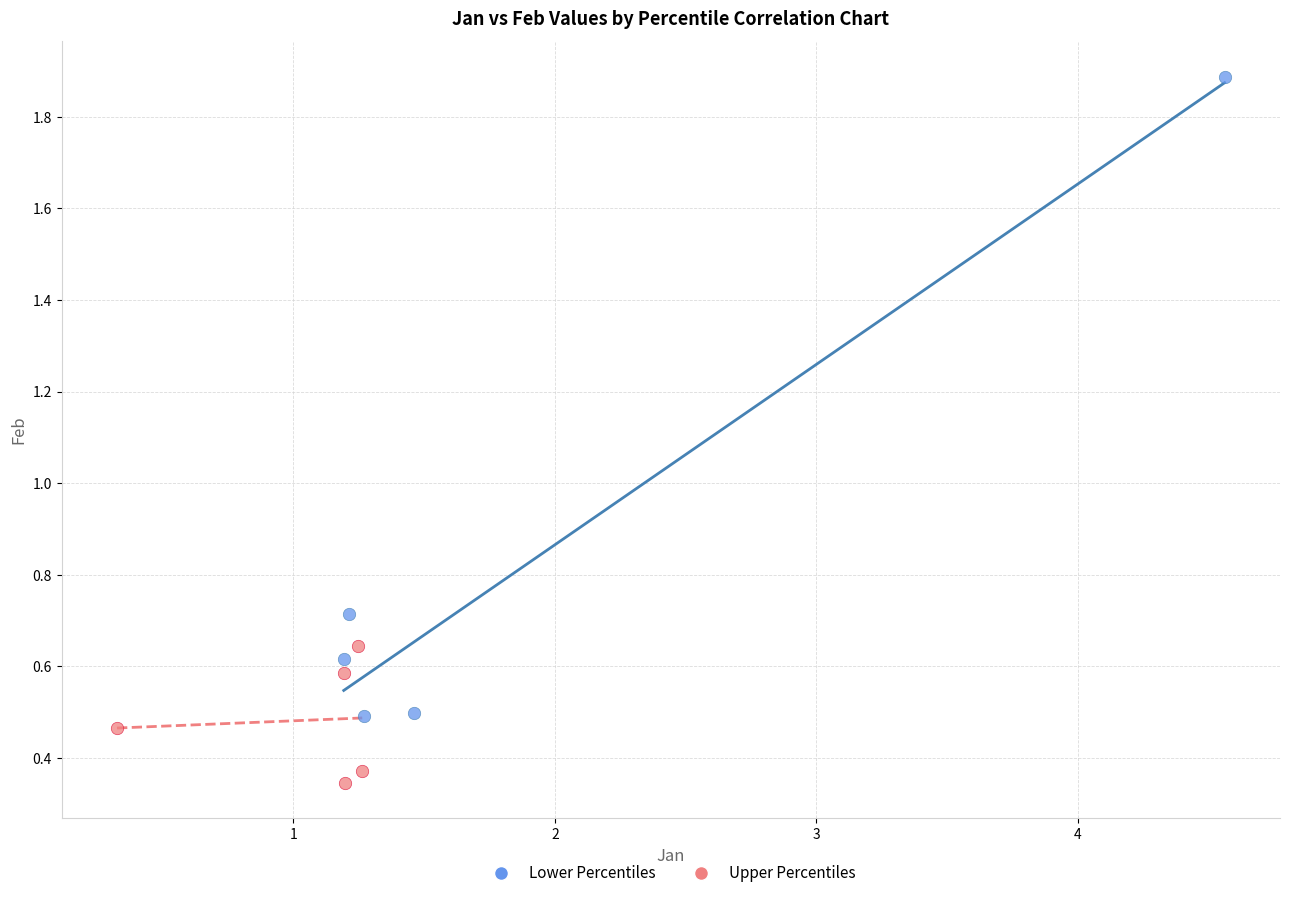

Which series has the largest Y range (max minus min)?

Lower Percentiles